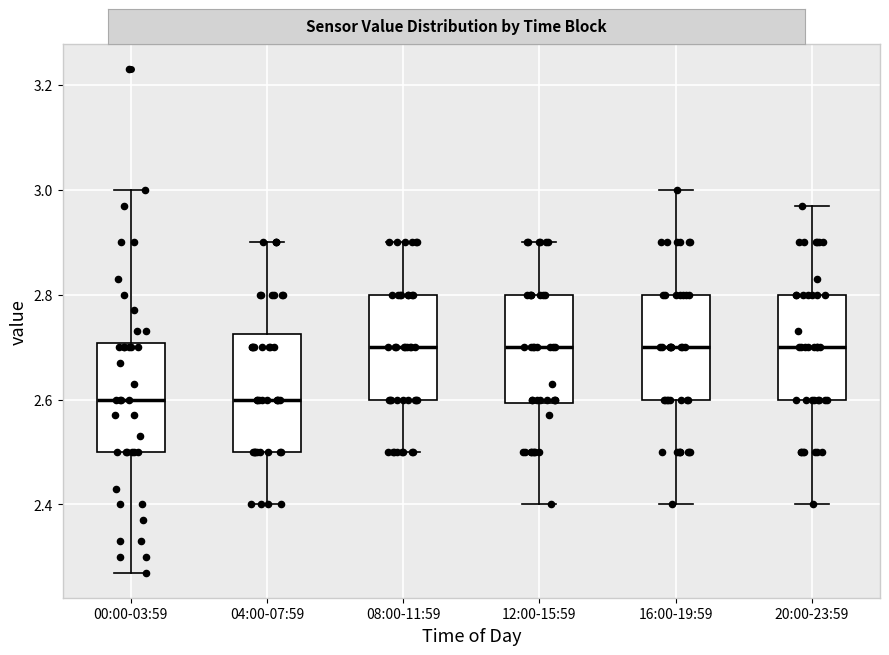

Reading left to right, transcribe this box plot: for each box, give where its median line is, the range the box spans, and where its two whiskers end, as read against the y-axis. The values are not printed on the chart, so give them approximately, as read against the axis.

00:00-03:59: median 2.60, box 2.50 to 2.70, whiskers 2.28 to 3.00
04:00-07:59: median 2.60, box 2.50 to 2.72, whiskers 2.40 to 2.90
08:00-11:59: median 2.70, box 2.60 to 2.80, whiskers 2.50 to 2.90
12:00-15:59: median 2.70, box 2.60 to 2.80, whiskers 2.40 to 2.90
16:00-19:59: median 2.70, box 2.60 to 2.80, whiskers 2.40 to 3.00
20:00-23:59: median 2.70, box 2.60 to 2.80, whiskers 2.40 to 2.98